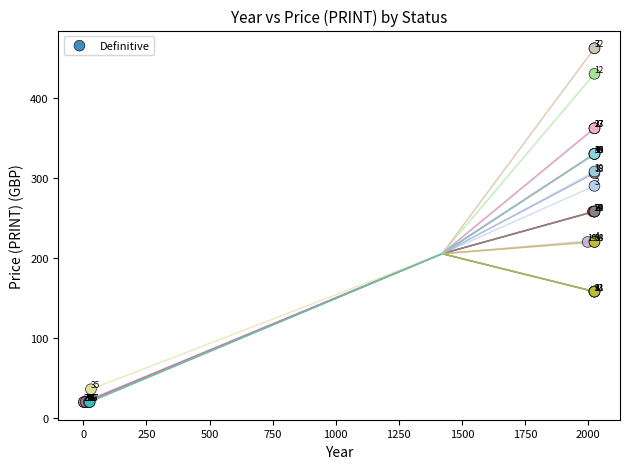

What Y value in the scatter plot is closest to 241?

258